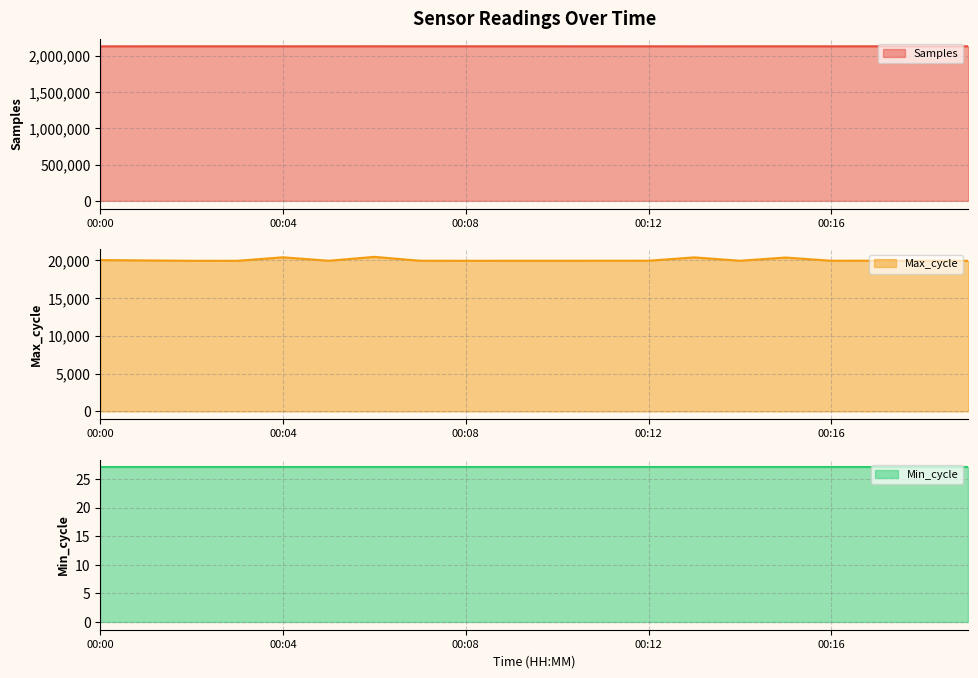

Which series has the widest spread of values?

Samples